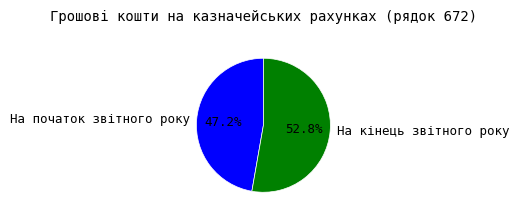

Does any single category account for the majority?

Yes